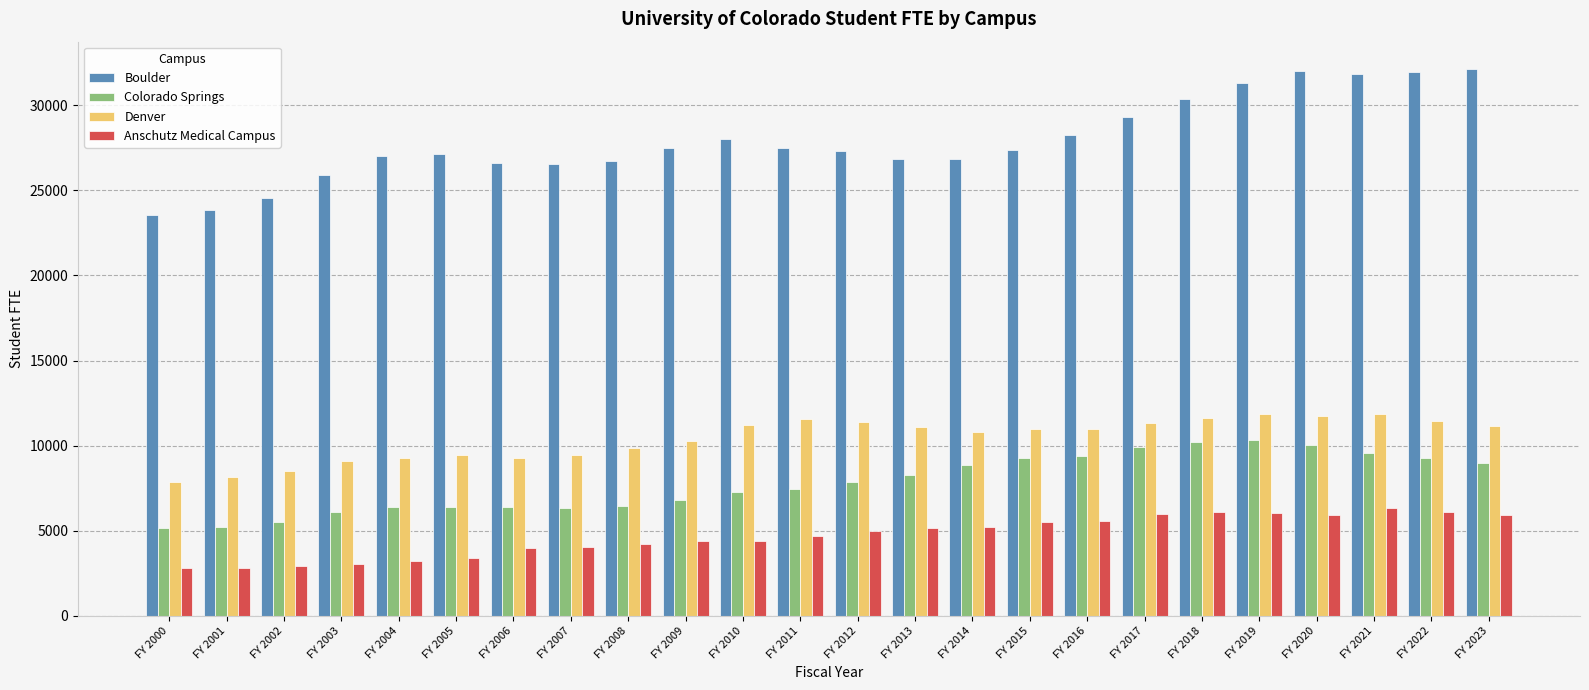

Are the bars grouped side by side (vs. stacked)?

Yes